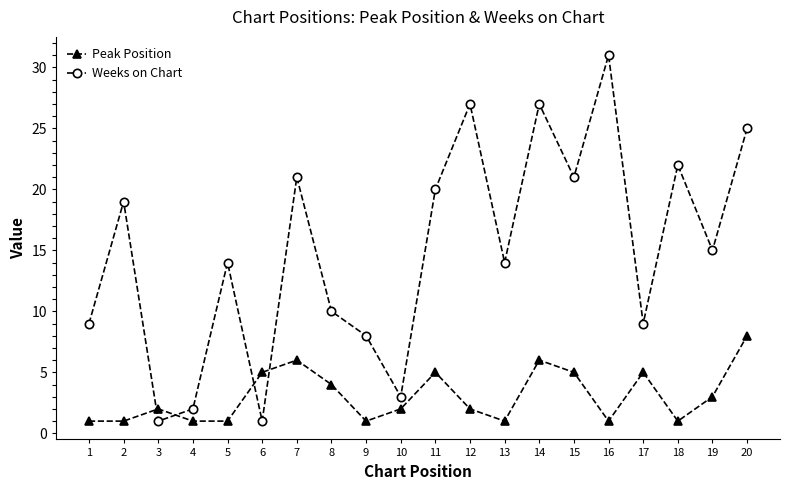

Reading right to left, list all the values displayed in this chart.

Peak Position: 20=8	19=3	18=1	17=5	16=1	15=5	14=6	13=1	12=2	11=5	10=2	9=1	8=4	7=6	6=5	5=1	4=1	3=2	2=1	1=1
Weeks on Chart: 20=25	19=15	18=22	17=9	16=31	15=21	14=27	13=14	12=27	11=20	10=3	9=8	8=10	7=21	6=1	5=14	4=2	3=1	2=19	1=9